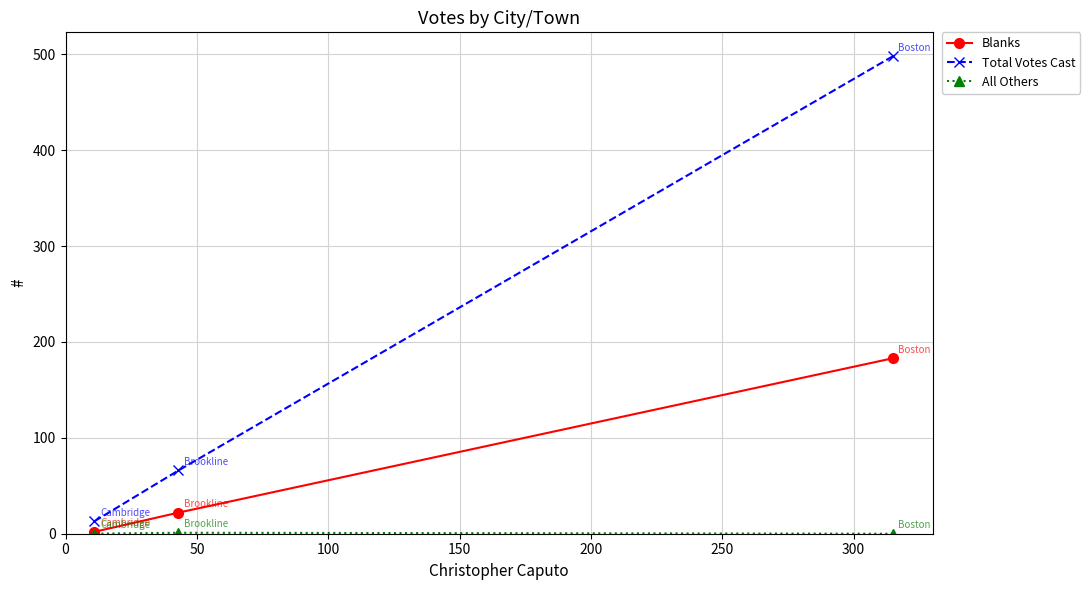

How many categories are shown in the chart?

3